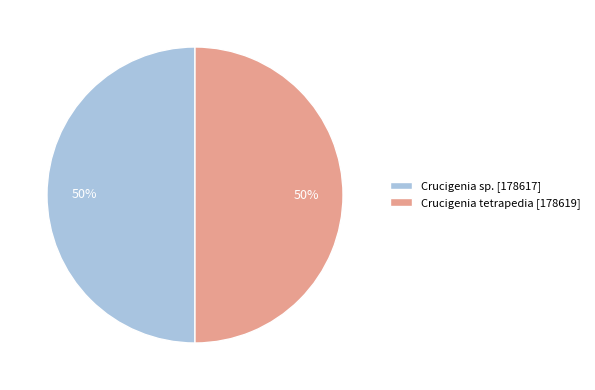

To the nearest percent, what is the combined percentage of Crucigenia tetrapedia and Crucigenia sp.?

100%